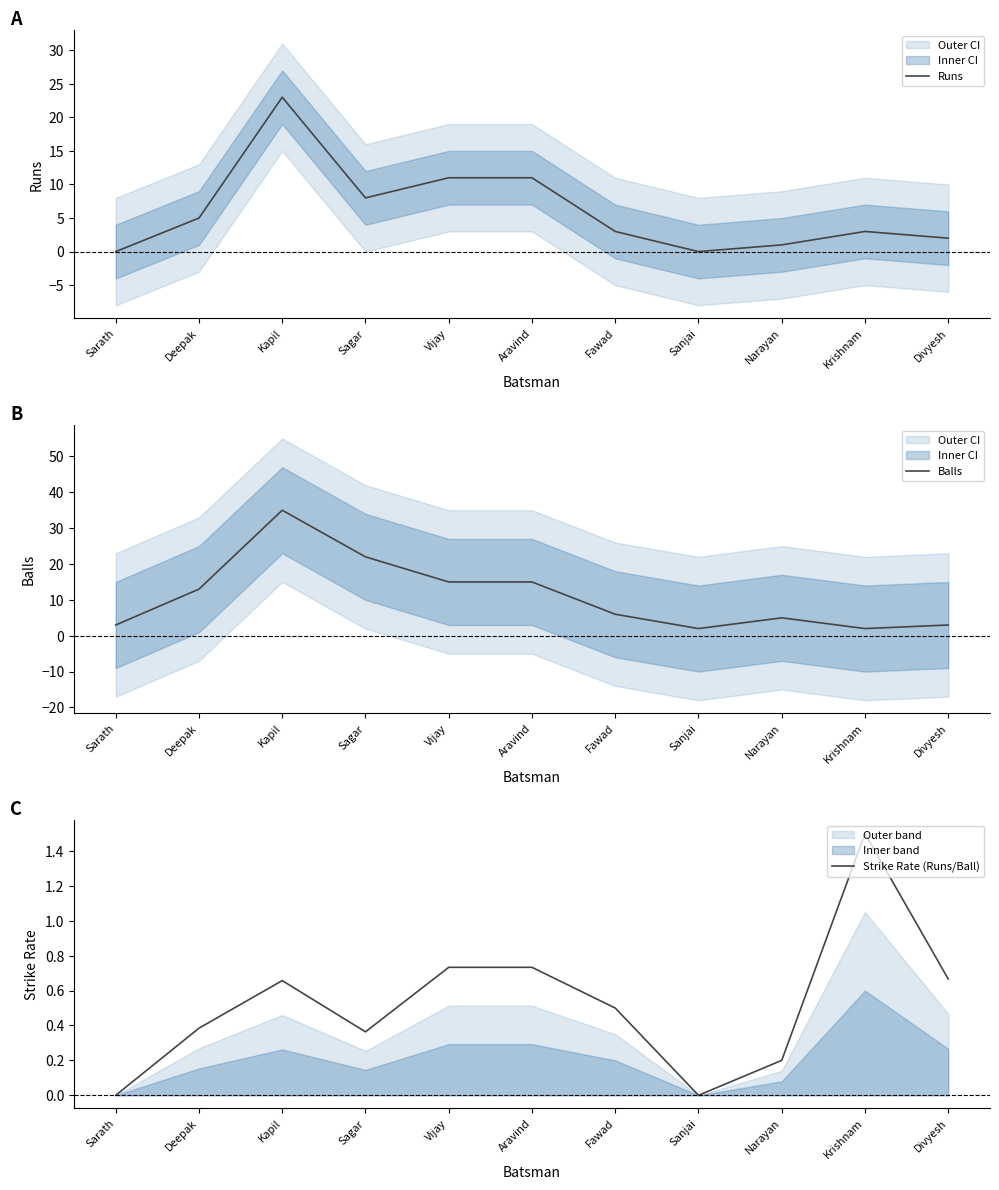

Where does the Balls series first go above 6?

Deepak